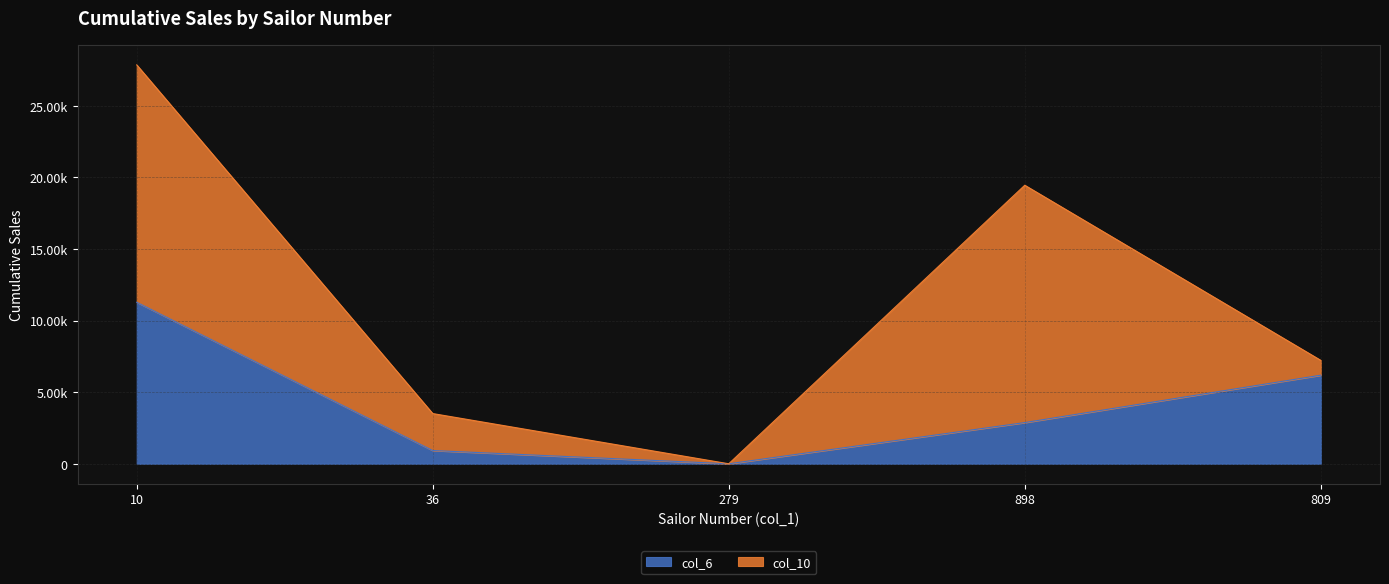

List the labels in order of value, largest first.

10, 809, 898, 36, 279